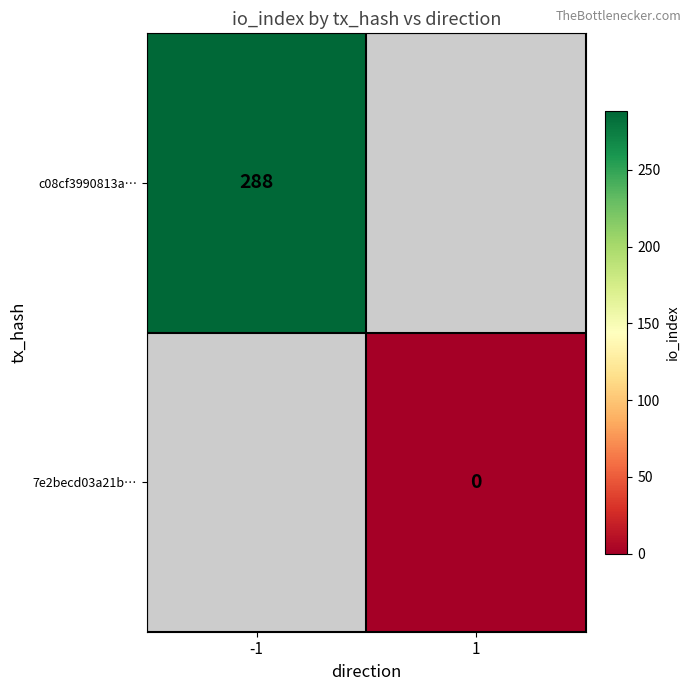

How many series are shown in this chart?

2